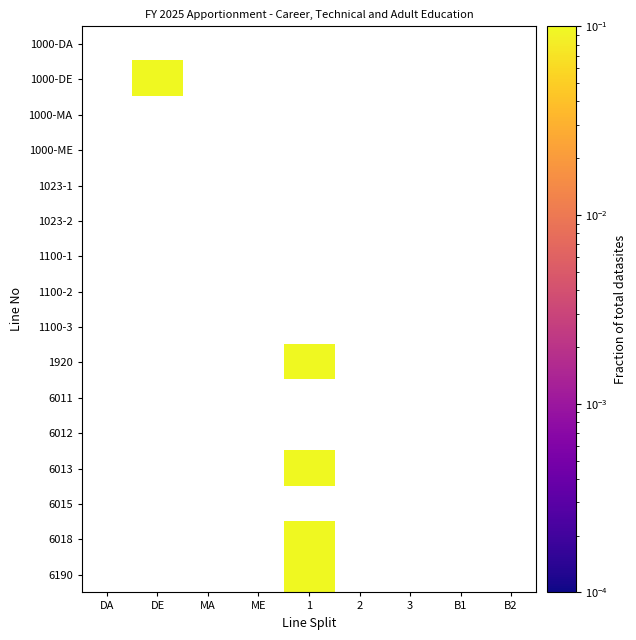

Is the value of 1100-2 at B1 greater than the value of 1920 at DE?

No